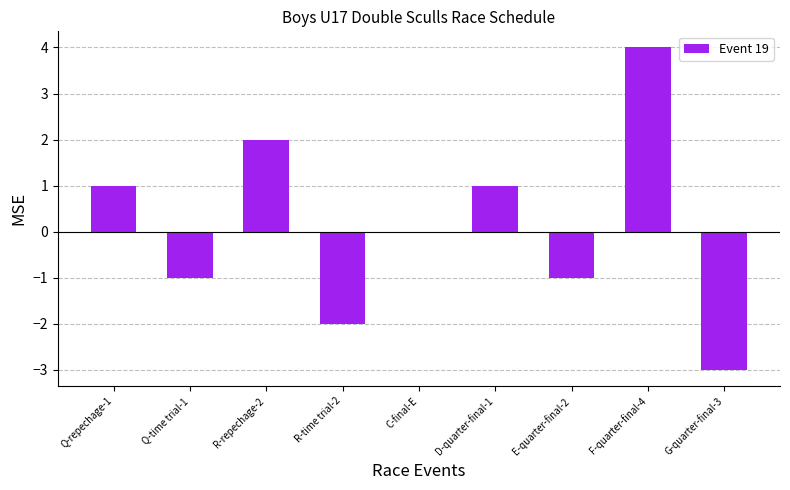

At which category does the chart reach its peak across all series?

F-quarter-final-4